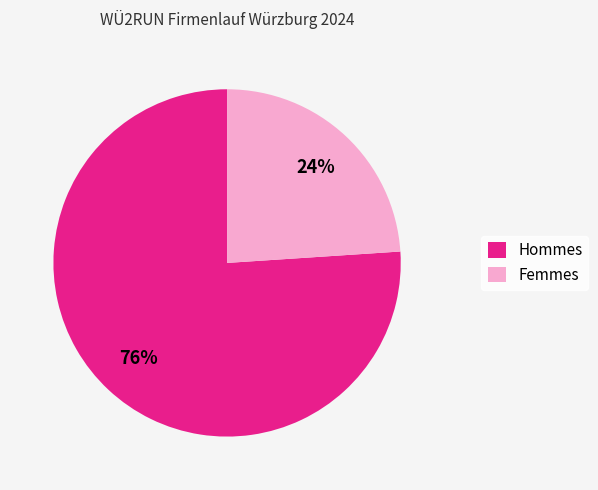

What percentage is the Femmes slice, to the nearest percent?

24%